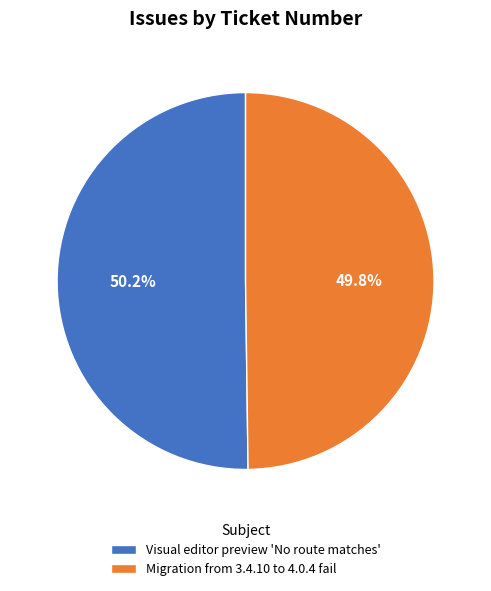

Combined, do Migration from 3.4.10 to 4.0.4 fail and Visual editor preview 'No route matches' account for over 50%?

Yes